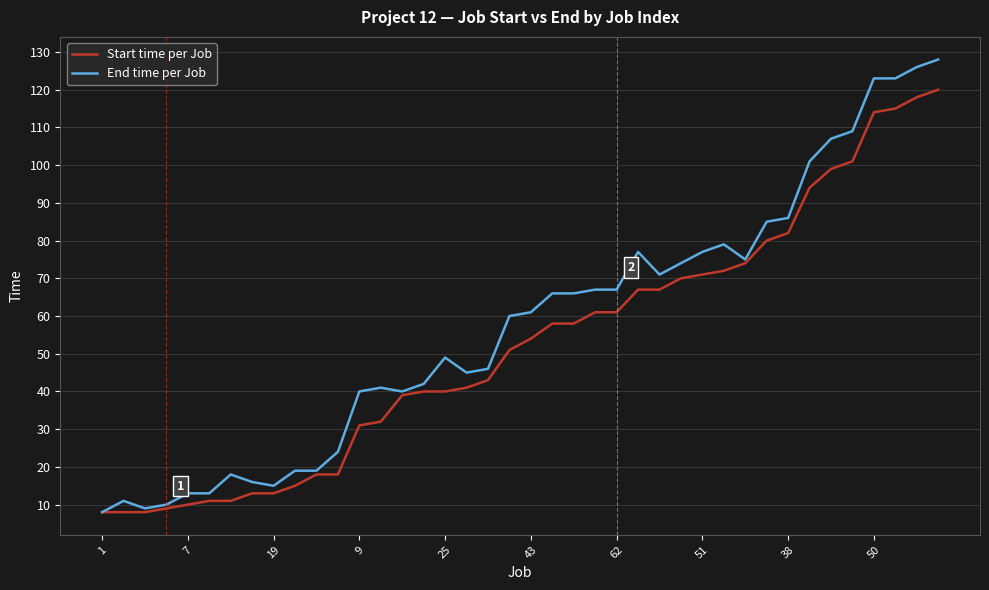

Which series has the largest range (max minus min)?

End time per Job